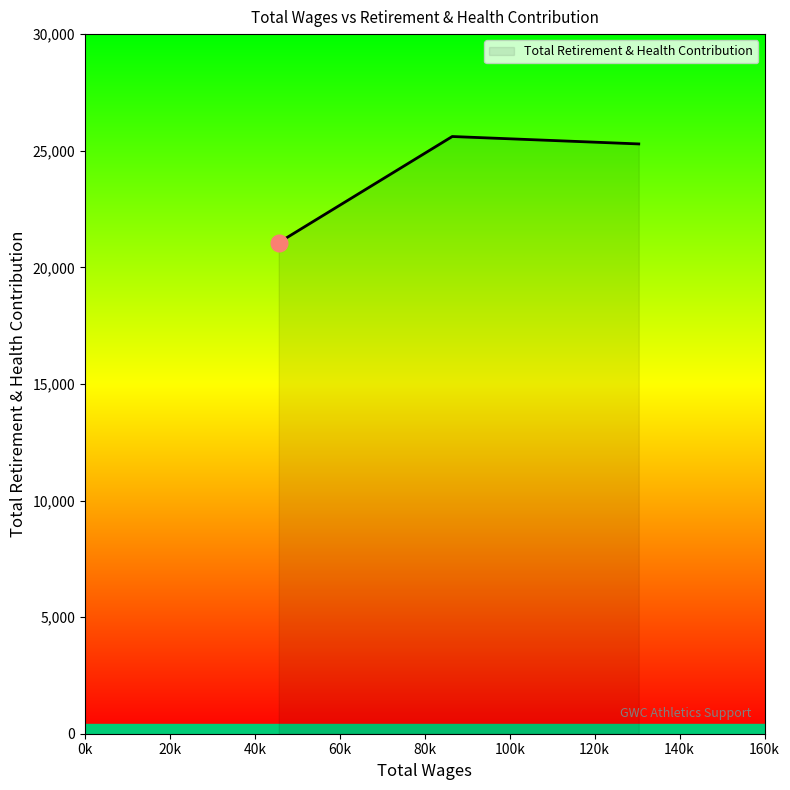

What is the average value?

23987